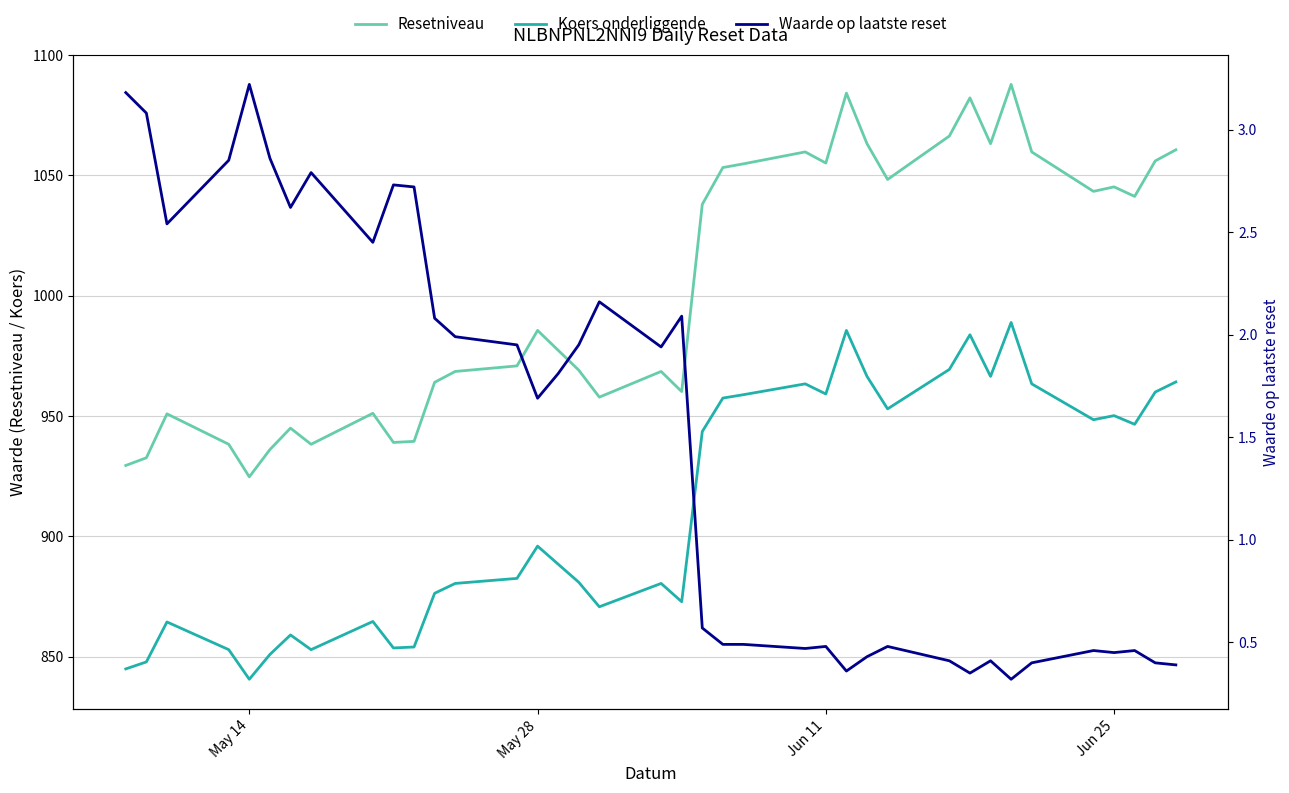

What is the difference between the maximum and minimum values in the Koers onderliggende series?

148.2